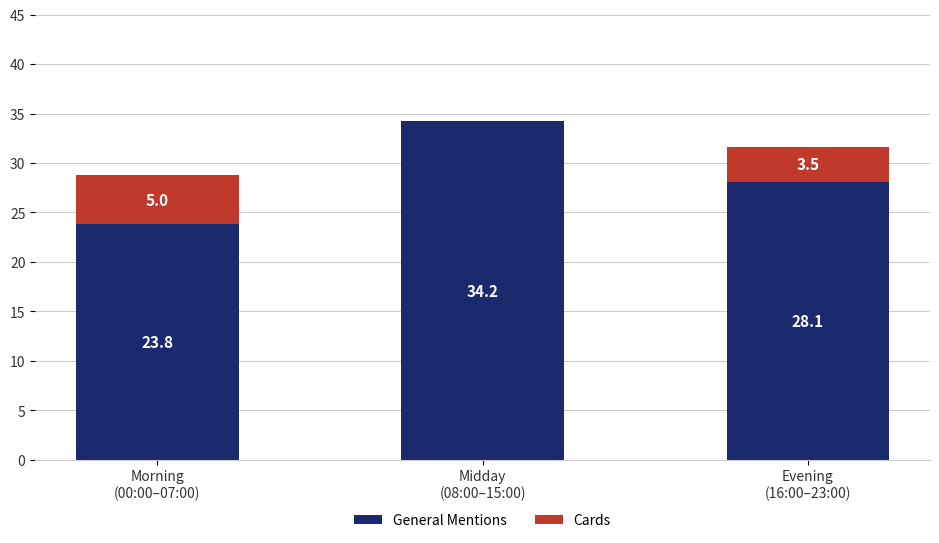

What is the highest value of the General Mentions series?

34.2